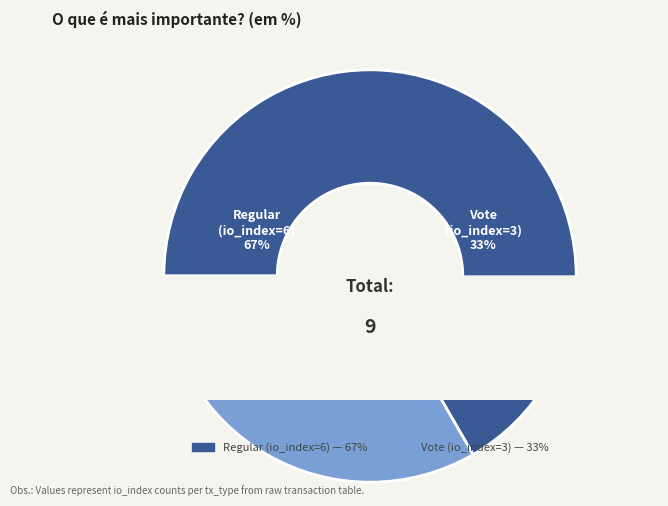

Is the sum of Vote (io_index=3) and Regular (io_index=6) greater than half?

Yes